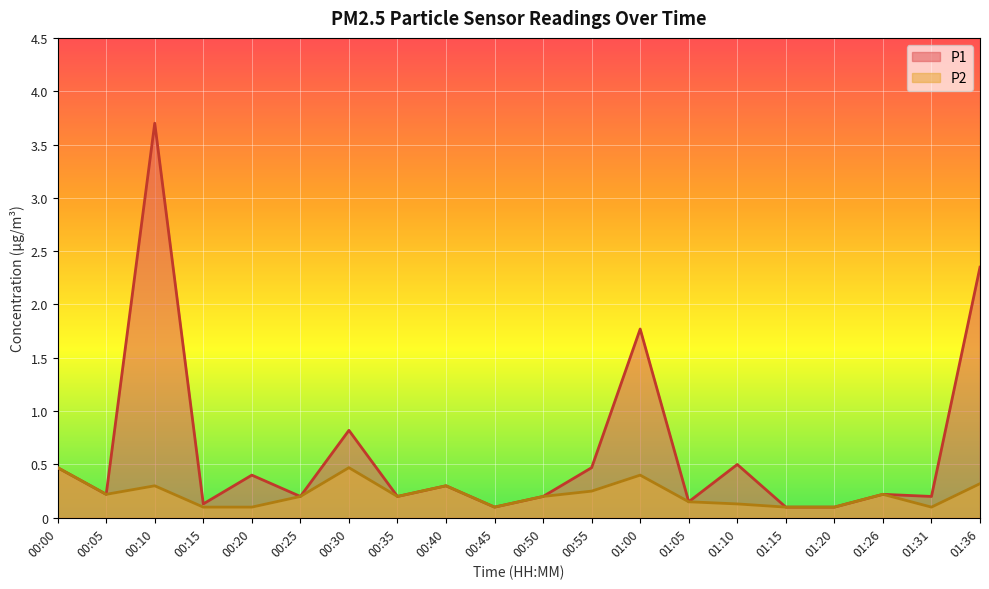

True or false: P2 and P1 intersect in this chart.

False